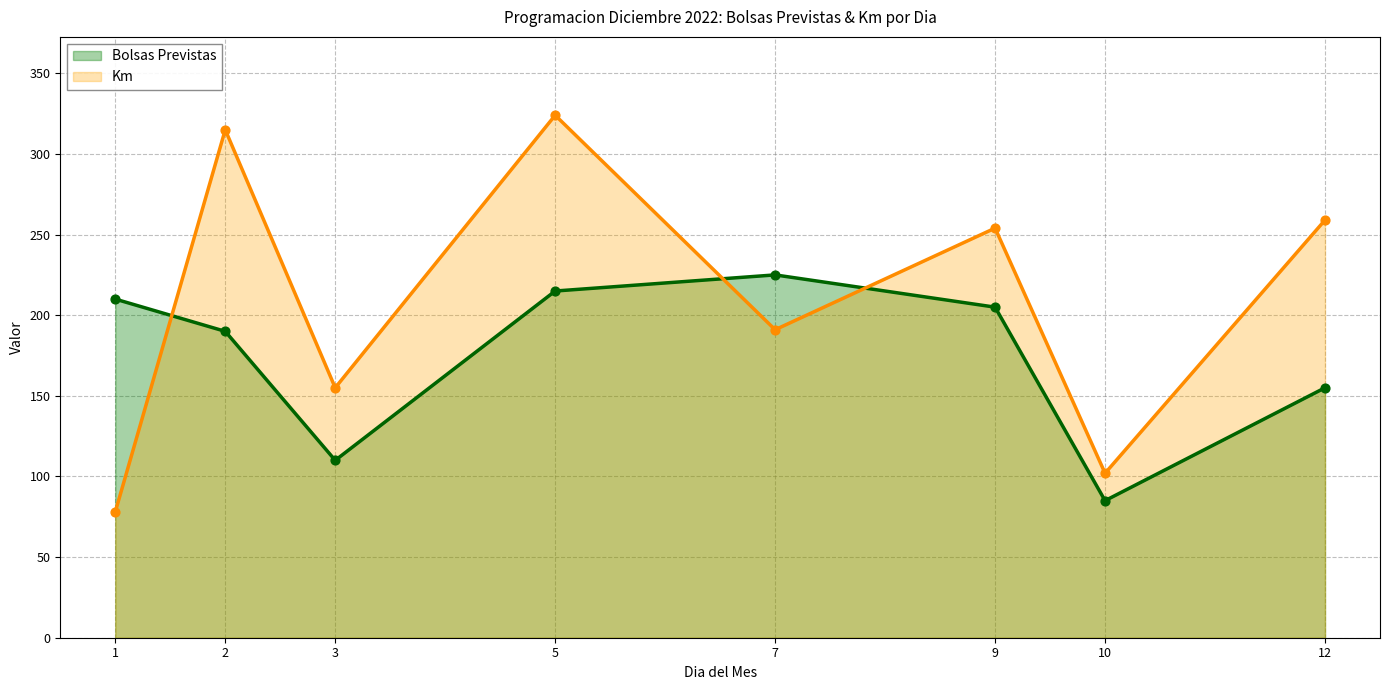

What is the total value across all series at 10?

187